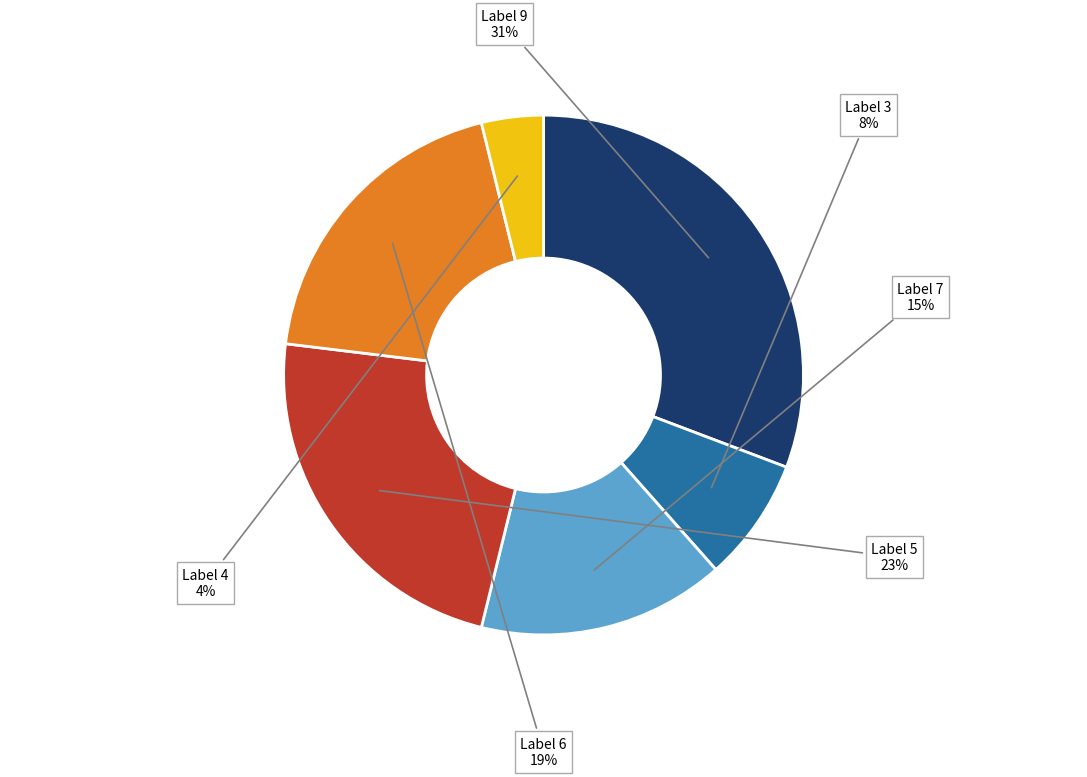

To the nearest percent, what is the difference between the largest and smallest slice percentages?

27%